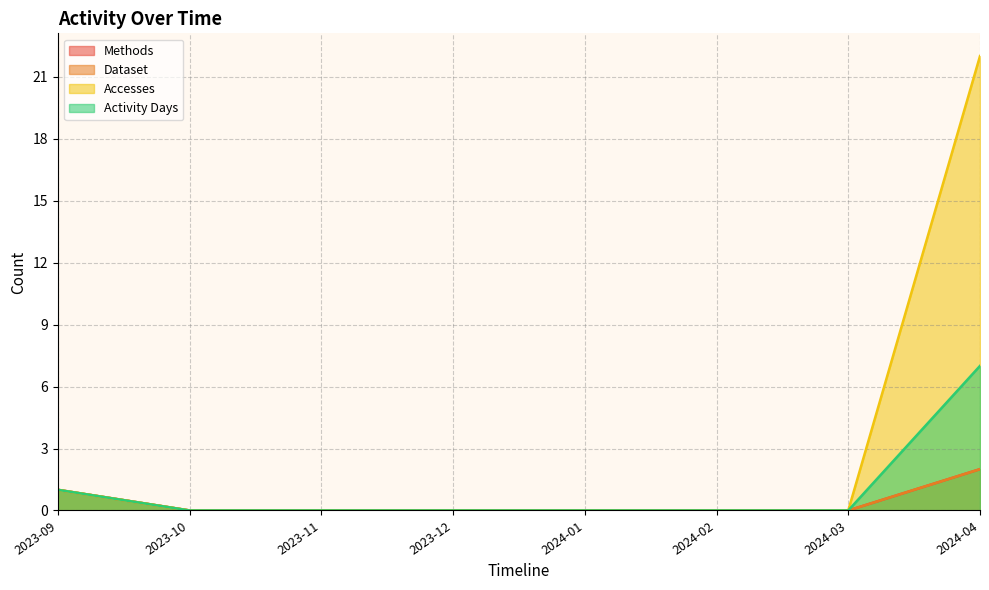

At which category is the sum across all series the highest?

2024-04